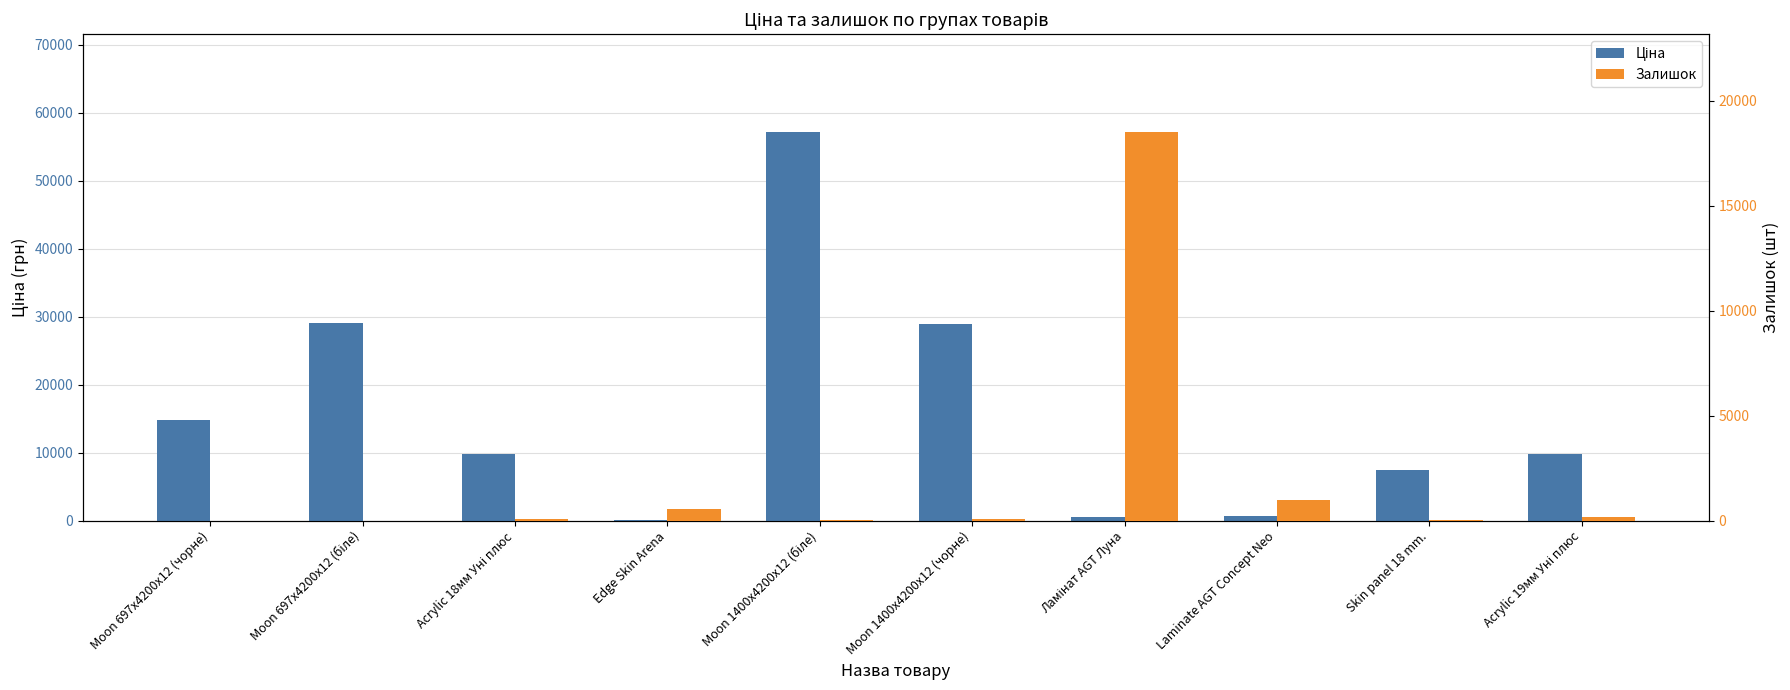

Reading left to right, what are all the values shown in this chart?

Ціна: 14817.6	29152.3	9775.5	111.8	57258.0	28901.7	528.2	679.8	7444.6	9775.5
Залишок: 0.0	0.0	96.0	550.0	13.0	61.0	18542.0	999.0	41.0	165.0